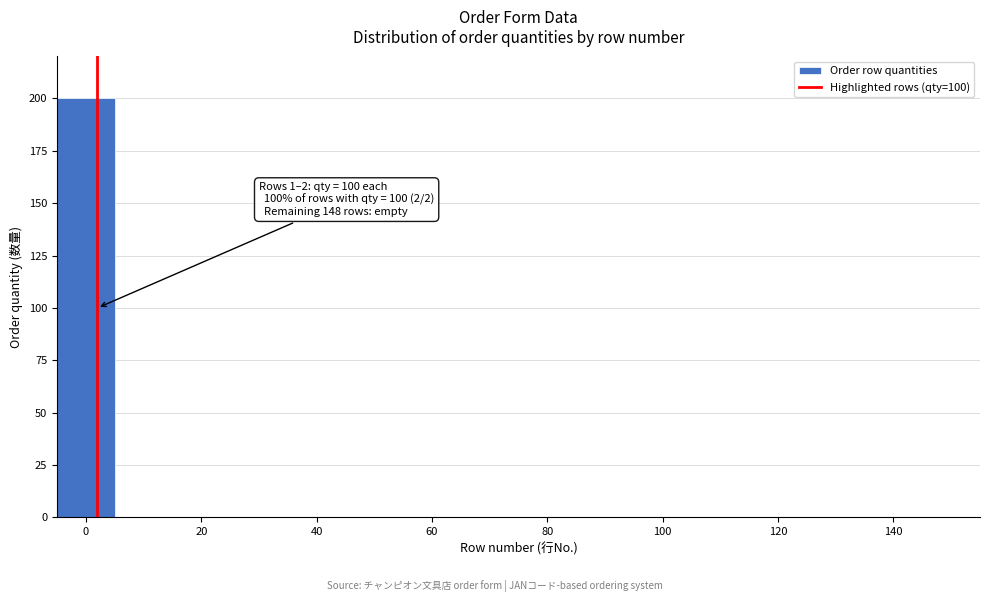

Over which range of the x-axis is the bar tallest?

-5 to 5